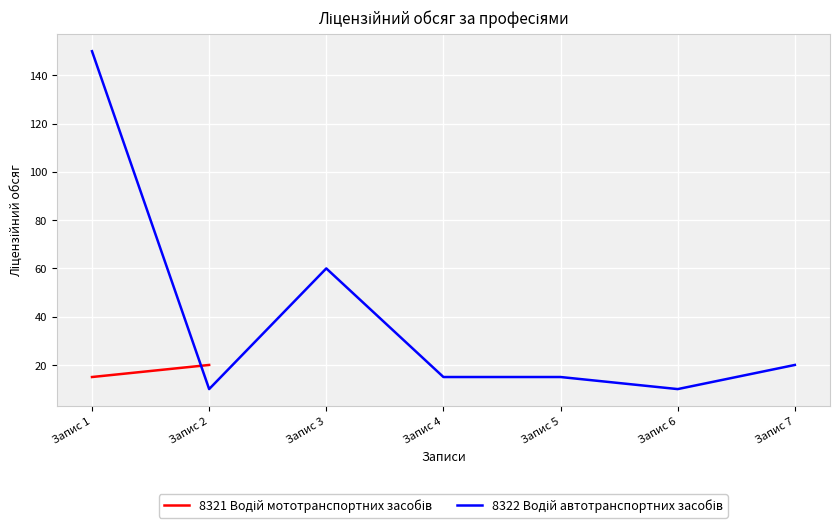

What is the value of the 8322 Водій автотранспортних засобів point at the 6th from the left?

10.0